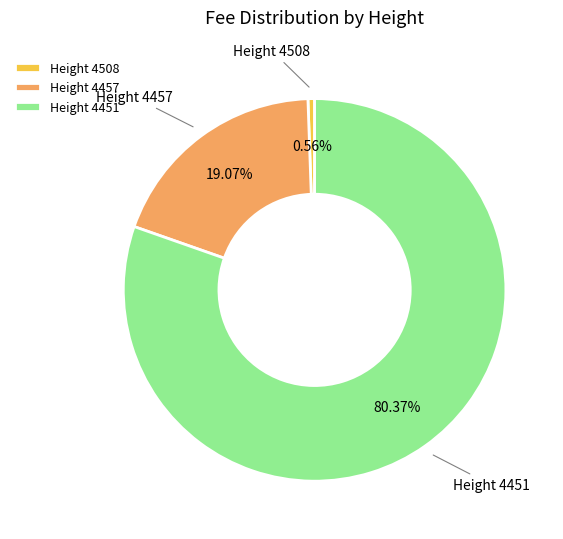

To the nearest percent, what percentage of the pie is Height 4508?

1%